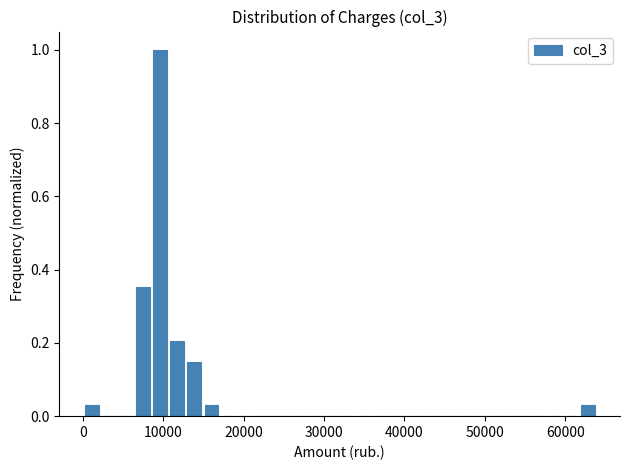

Read against the x-axis, roughly where is the centre of the tallest bar?

10000